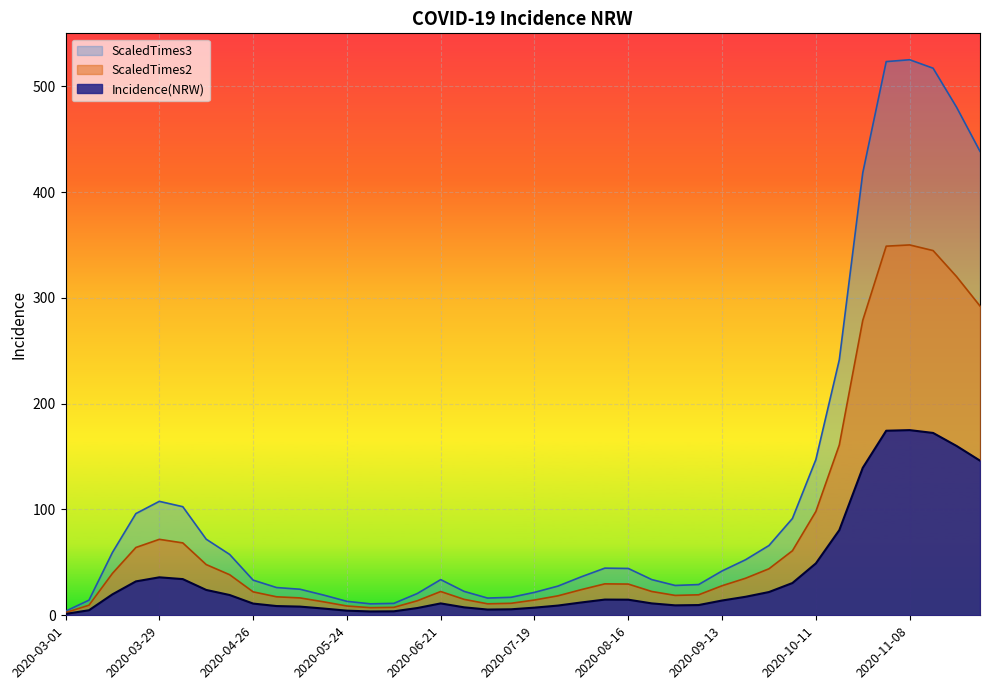

What is the sum of the ScaledTimes3 values at 2020-08-09 and 2020-04-19?

34.0